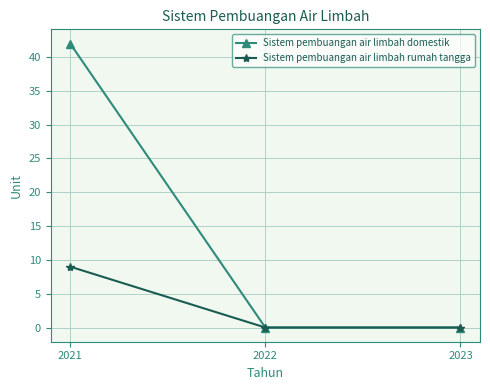

How many lines are shown in the chart?

2